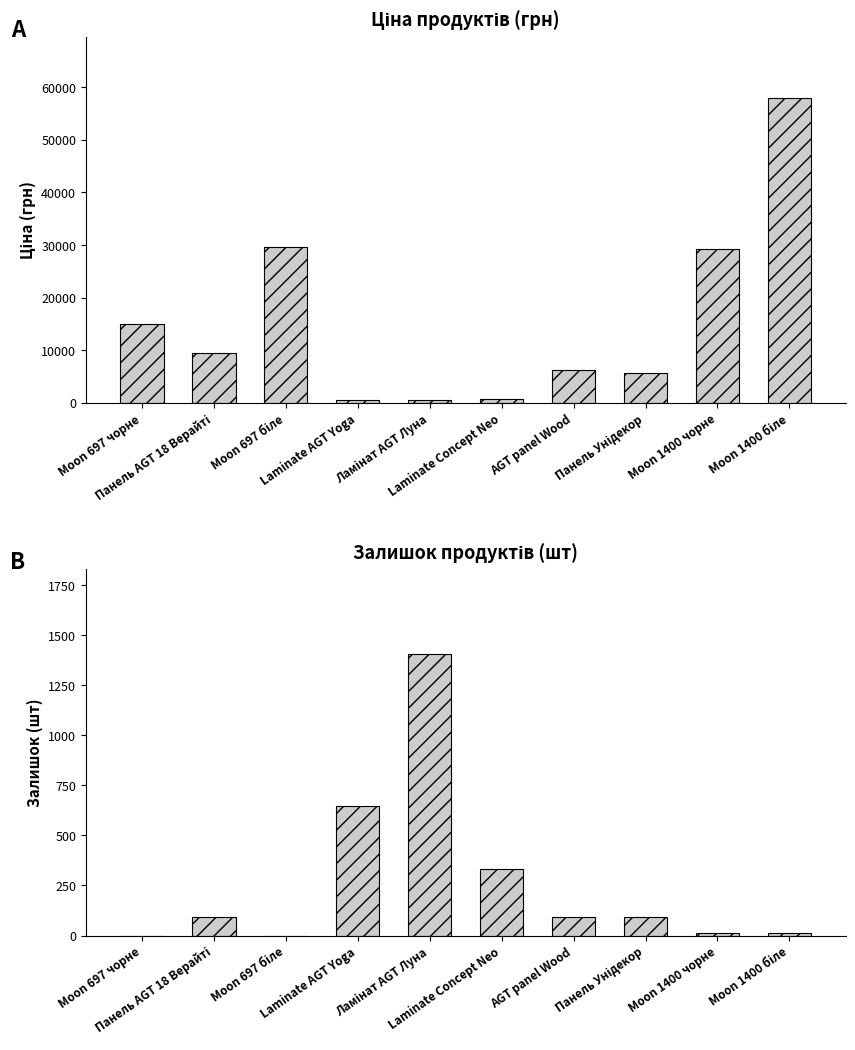

Which has a higher value, Moon 1400 біле or Ламінат AGT Луна?

Moon 1400 біле